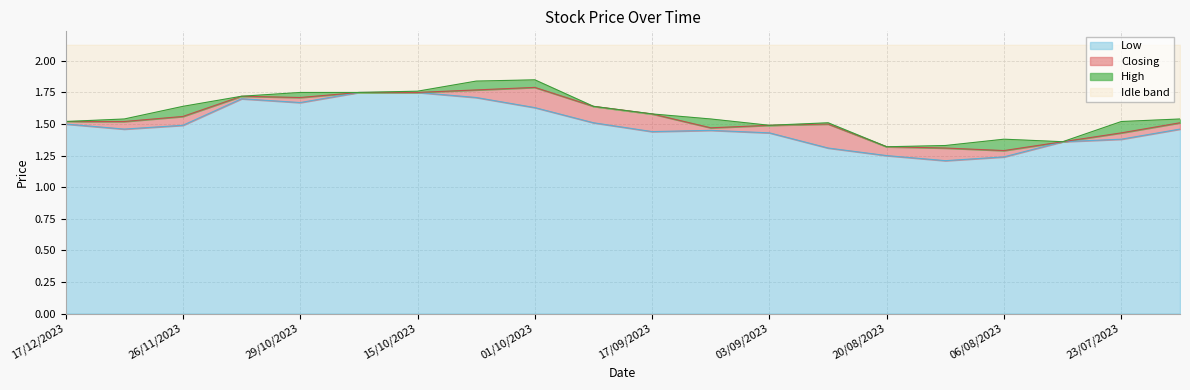

What is the maximum value shown in the chart?

1.9